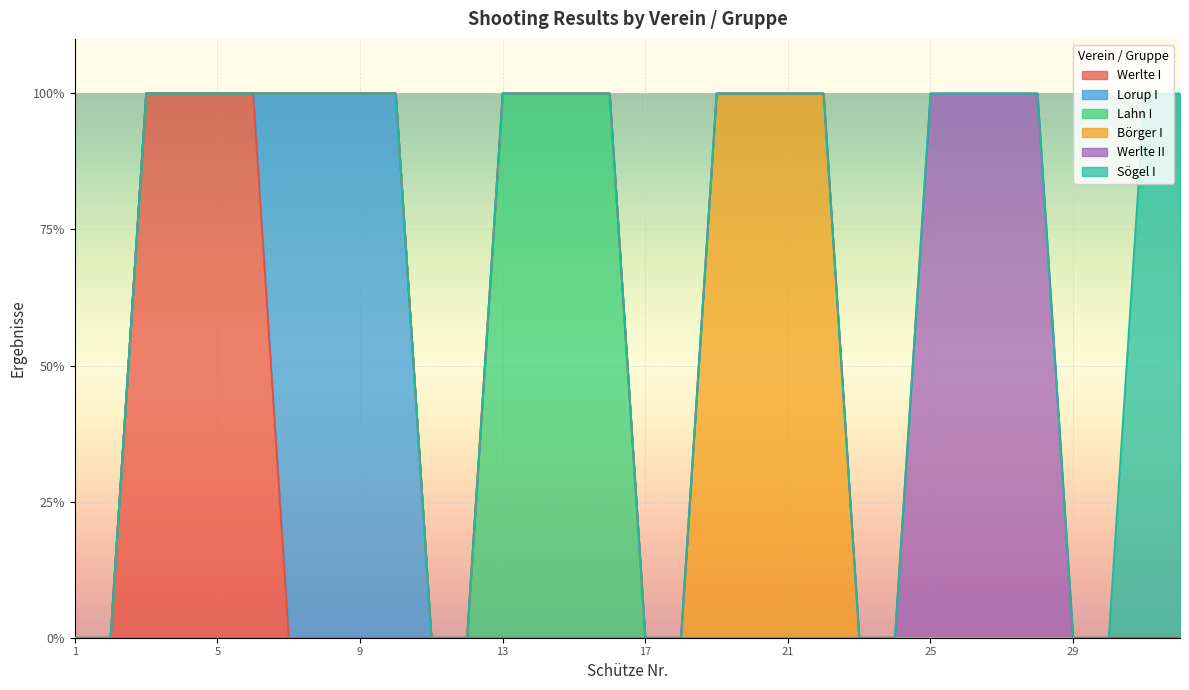

Reading right to left, what are all the values shown in this chart?

Werlte I: 32=0	31=0	30=0	29=0	28=0	27=0	26=0	25=0	24=0	23=0	22=0	21=0	20=0	19=0	18=0	17=0	16=0	15=0	14=0	13=0	12=0	11=0	10=0	9=0	8=0	7=0	6=1	5=1	4=1	3=1	2=0	1=0
Lorup I: 32=0	31=0	30=0	29=0	28=0	27=0	26=0	25=0	24=0	23=0	22=0	21=0	20=0	19=0	18=0	17=0	16=0	15=0	14=0	13=0	12=0	11=0	10=1	9=1	8=1	7=1	6=0	5=0	4=0	3=0	2=0	1=0
Lahn I: 32=0	31=0	30=0	29=0	28=0	27=0	26=0	25=0	24=0	23=0	22=0	21=0	20=0	19=0	18=0	17=0	16=1	15=1	14=1	13=1	12=0	11=0	10=0	9=0	8=0	7=0	6=0	5=0	4=0	3=0	2=0	1=0
Börger I: 32=0	31=0	30=0	29=0	28=0	27=0	26=0	25=0	24=0	23=0	22=1	21=1	20=1	19=1	18=0	17=0	16=0	15=0	14=0	13=0	12=0	11=0	10=0	9=0	8=0	7=0	6=0	5=0	4=0	3=0	2=0	1=0
Werlte II: 32=0	31=0	30=0	29=0	28=1	27=1	26=1	25=1	24=0	23=0	22=0	21=0	20=0	19=0	18=0	17=0	16=0	15=0	14=0	13=0	12=0	11=0	10=0	9=0	8=0	7=0	6=0	5=0	4=0	3=0	2=0	1=0
Sögel I: 32=1	31=1	30=0	29=0	28=0	27=0	26=0	25=0	24=0	23=0	22=0	21=0	20=0	19=0	18=0	17=0	16=0	15=0	14=0	13=0	12=0	11=0	10=0	9=0	8=0	7=0	6=0	5=0	4=0	3=0	2=0	1=0